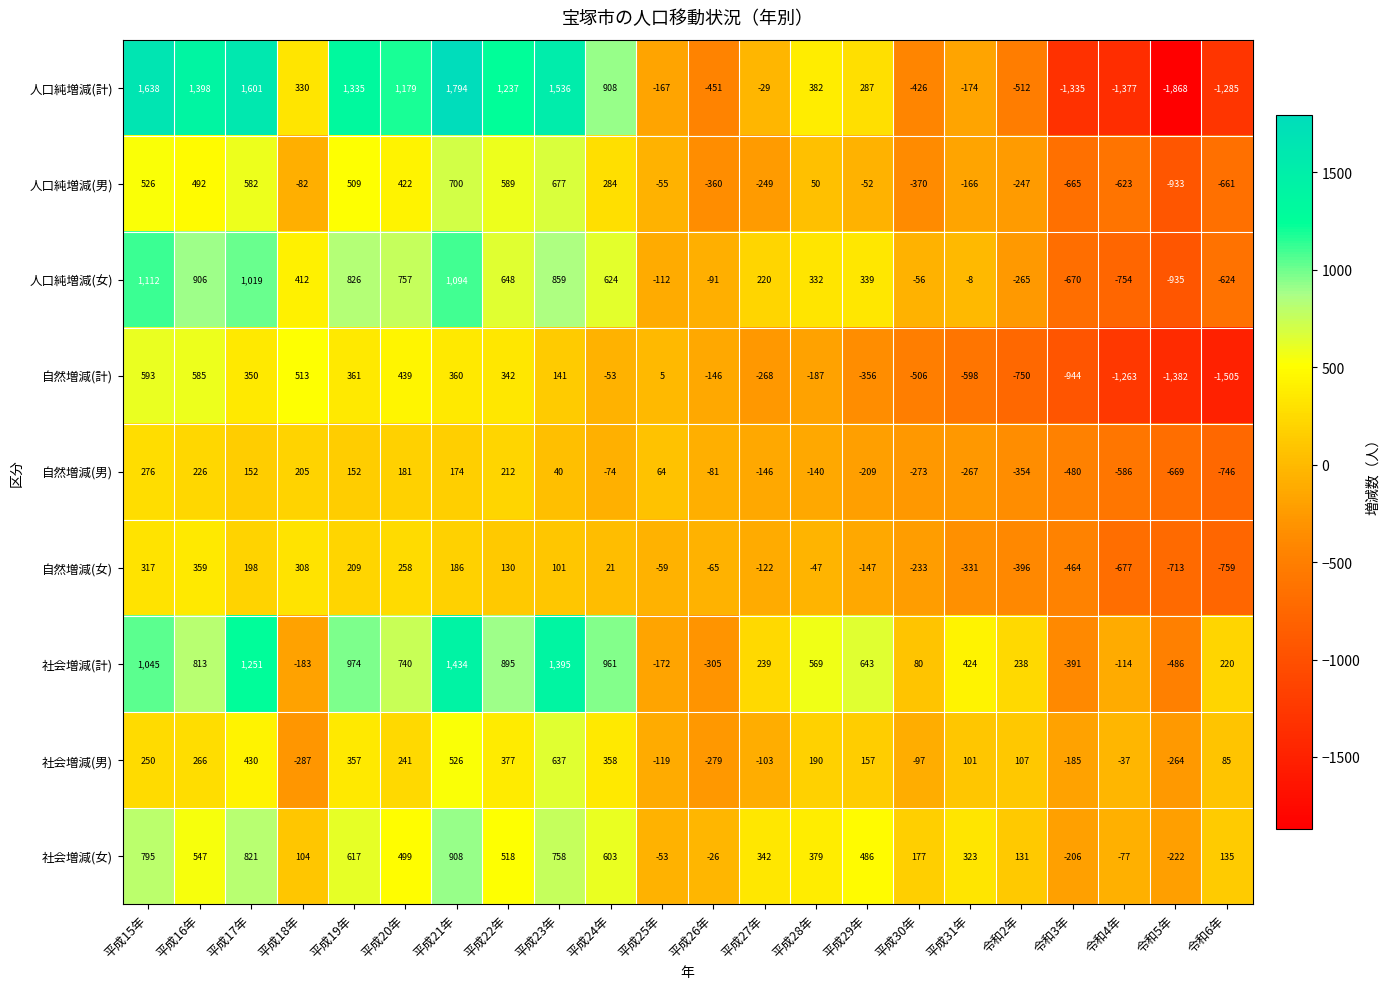

Rank the series by their maximum value, from lowest to highest.

自然増減(男), 自然増減(女), 自然増減(計), 社会増減(男), 人口純増減(男), 社会増減(女), 人口純増減(女), 社会増減(計), 人口純増減(計)